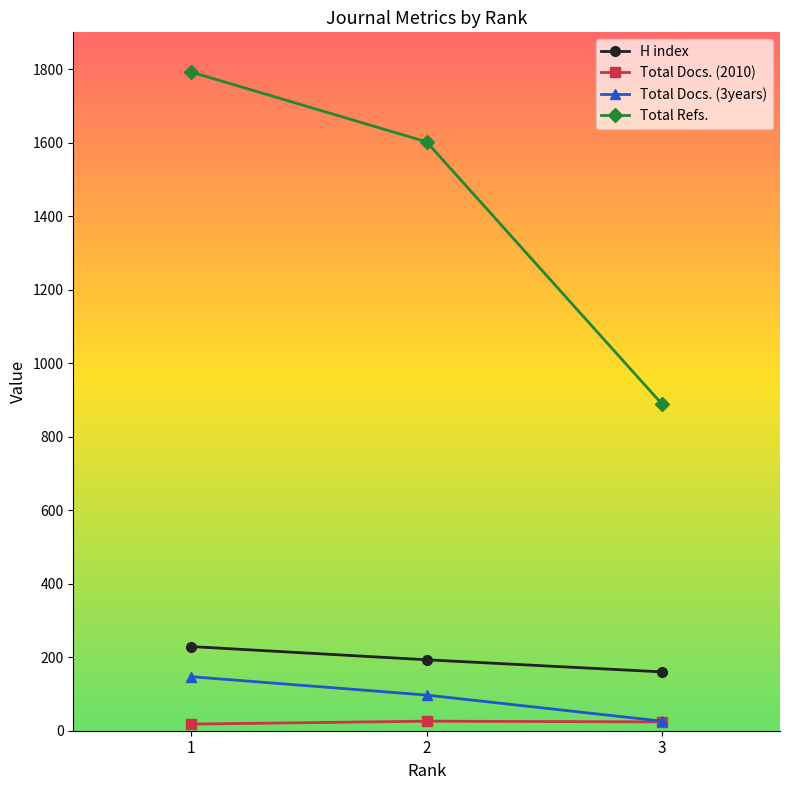

List the series in order of their peak value, highest first.

Total Refs., H index, Total Docs. (3years), Total Docs. (2010)